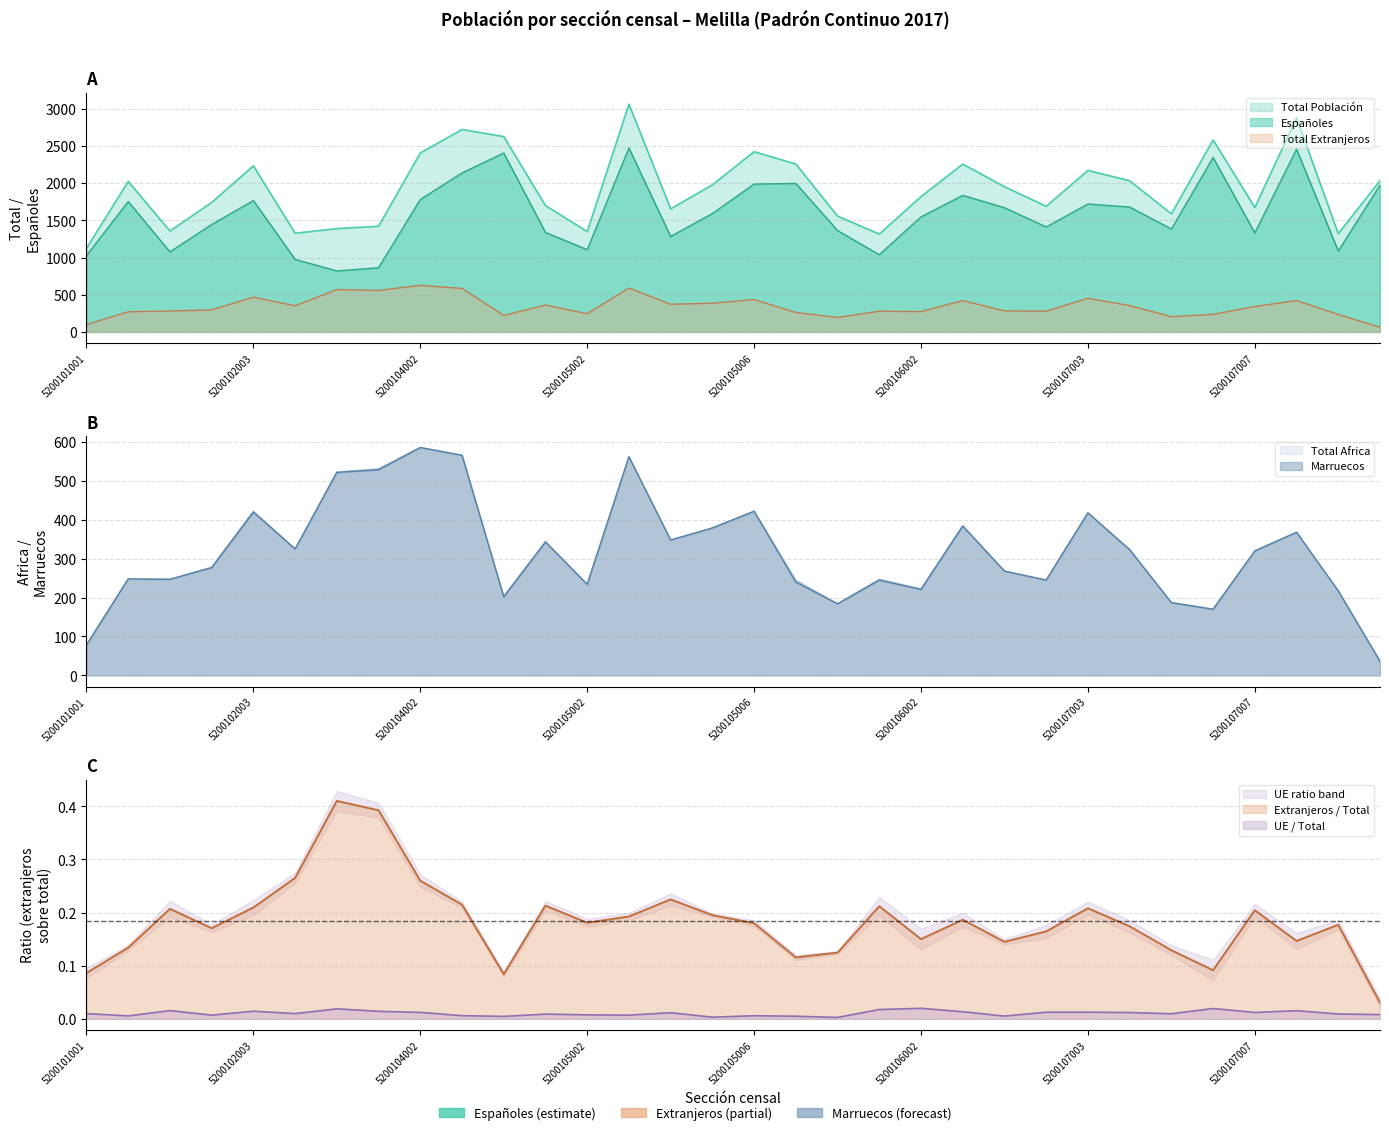

How many data points does each series have?

32